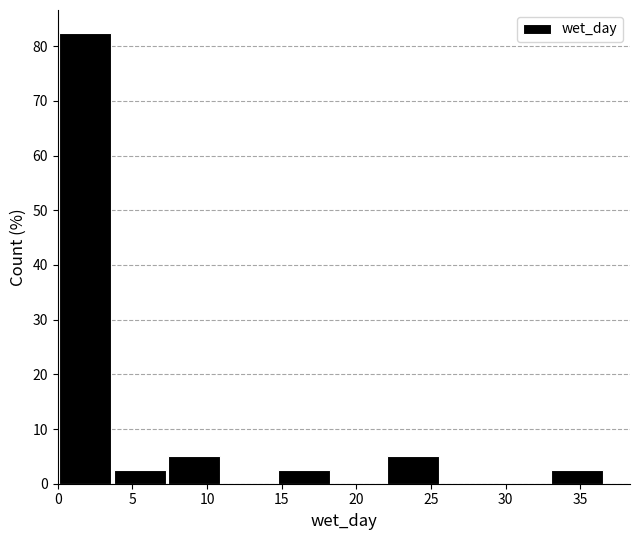

Reading left to right, list every bar in this chart as the range it spans on the x-axis followed by its height. Neither the bar edges nor the heights are printed on the chart, so give them approximately, as read against the axes.

0.0 to 3.5: 83
3.5 to 7.5: 3
7.5 to 11.0: 5
11.0 to 14.5: 0
14.5 to 18.5: 3
18.5 to 22.0: 0
22.0 to 25.5: 5
25.5 to 29.5: 0
29.5 to 33.0: 0
33.0 to 36.5: 3